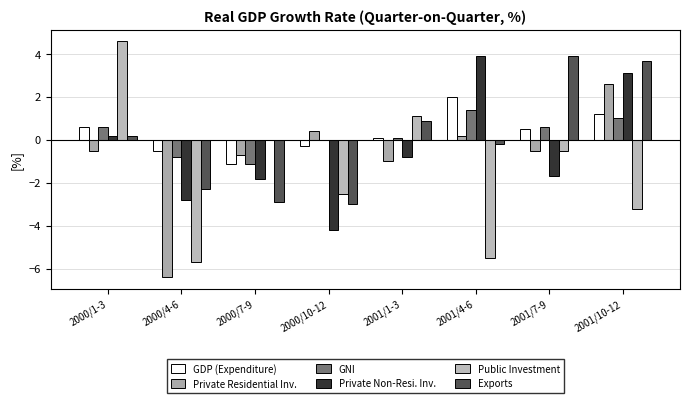

List the series in order of their peak value, lowest first.

GNI, GDP (Expenditure), Private Residential Inv., Private Non-Resi. Inv., Exports, Public Investment